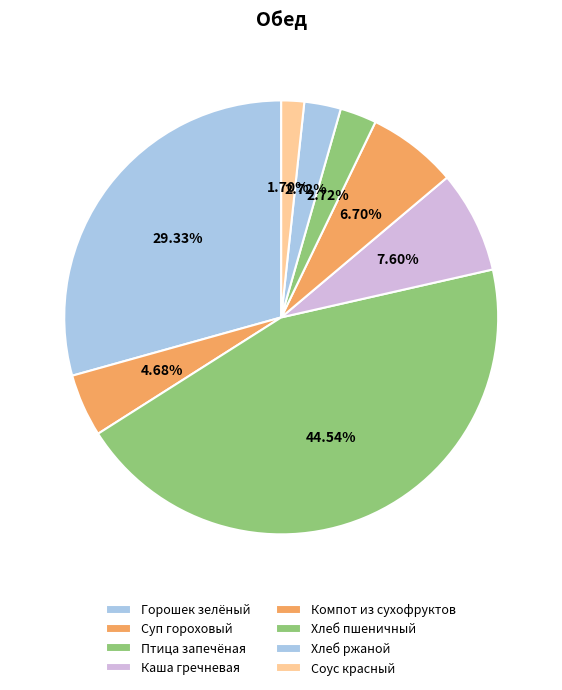

Between Суп гороховый and Каша гречневая, which is larger?

Каша гречневая